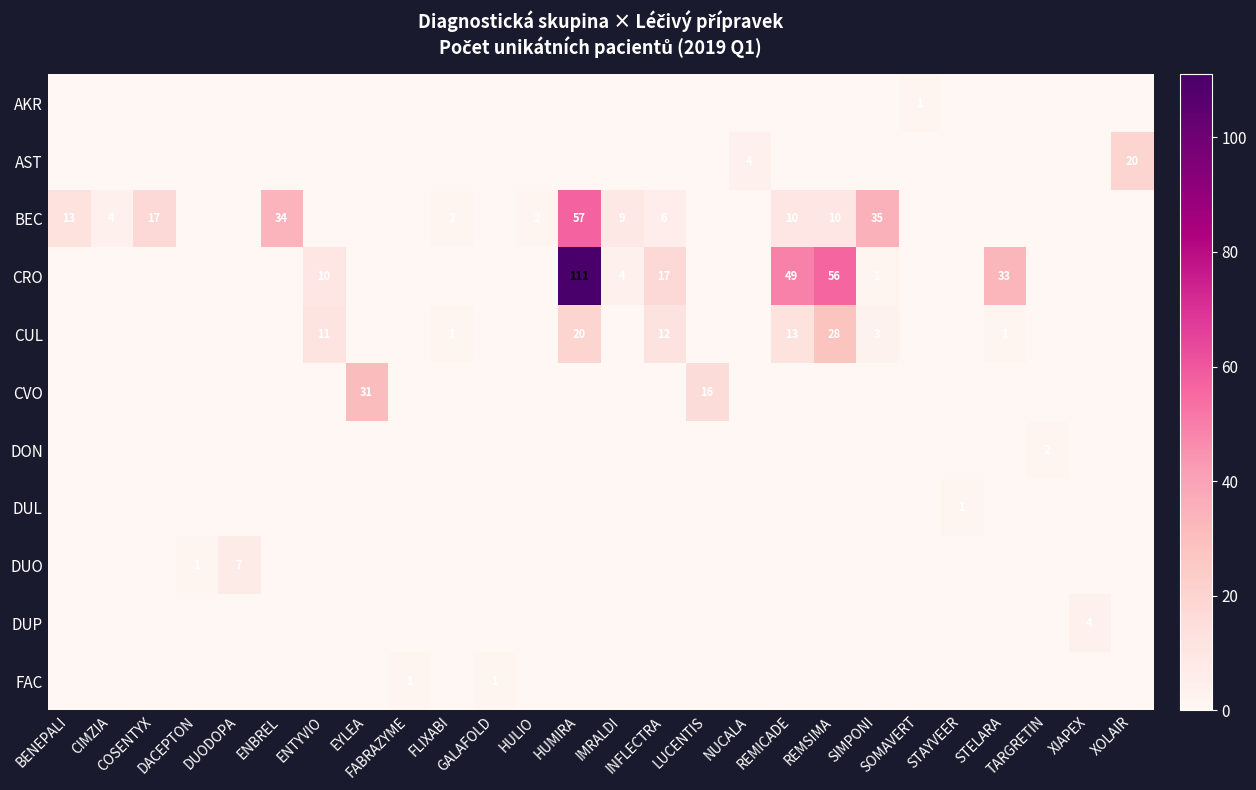

Count the AKR values in the range 0 to 1.

26